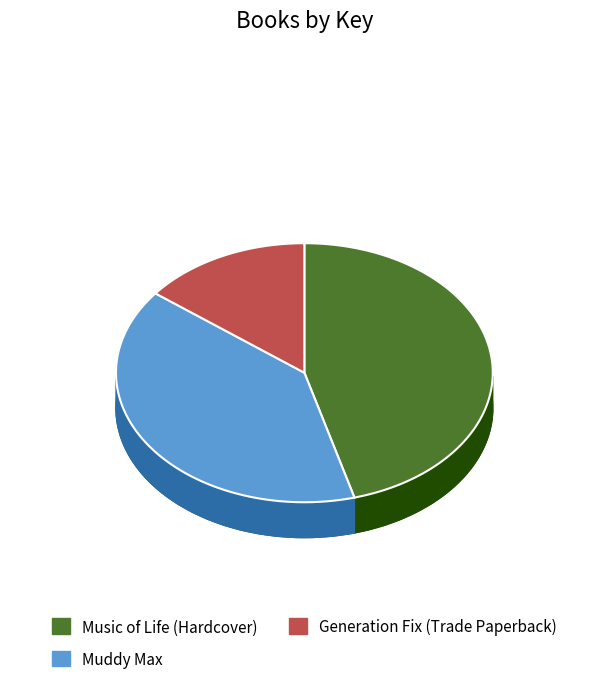

What is the ratio of the value at Muddy Max to the value at Music of Life (Hardcover)?

0.9